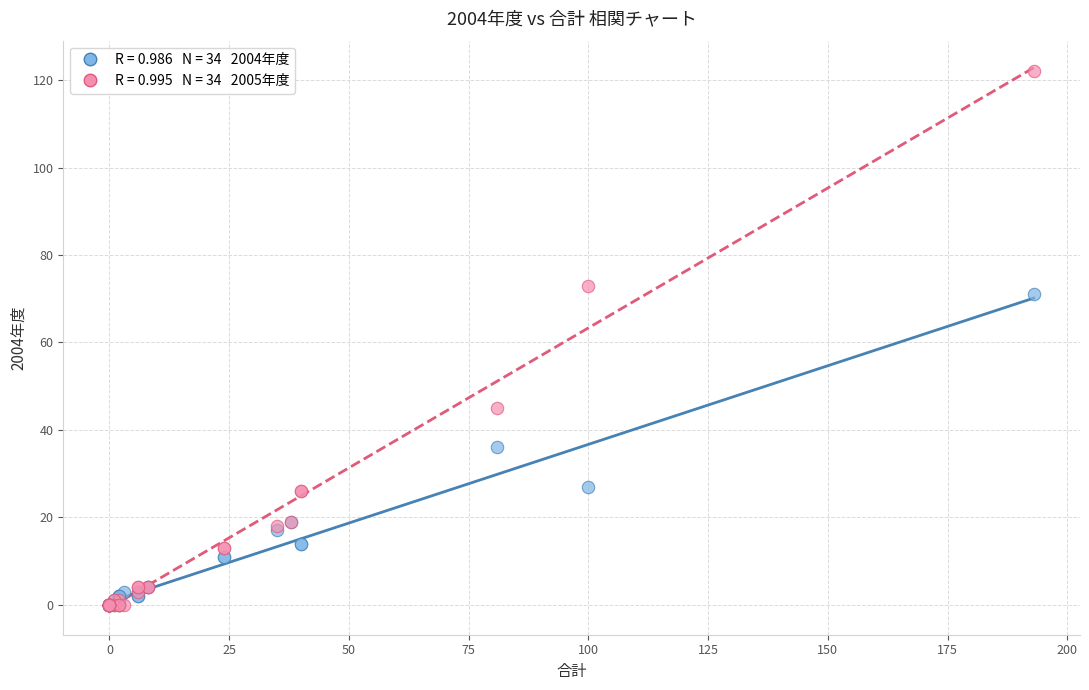

Across all series, what Y value is closest to 61?

71